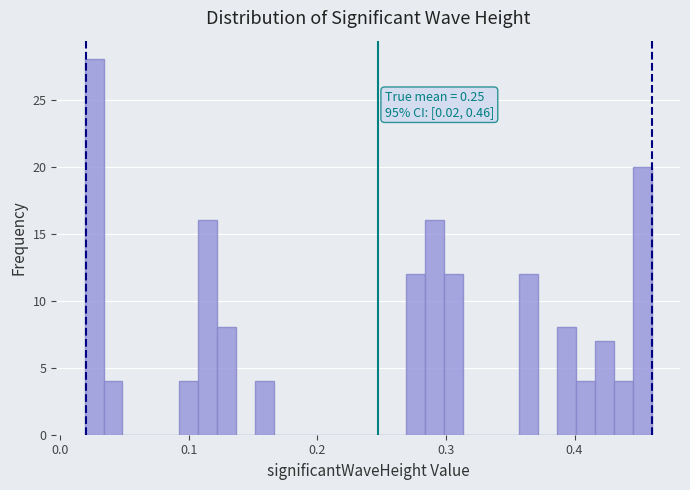

Around what value on the x-axis is the tallest bar? Give the approximate position of its centre, as read against the axis.

0.03